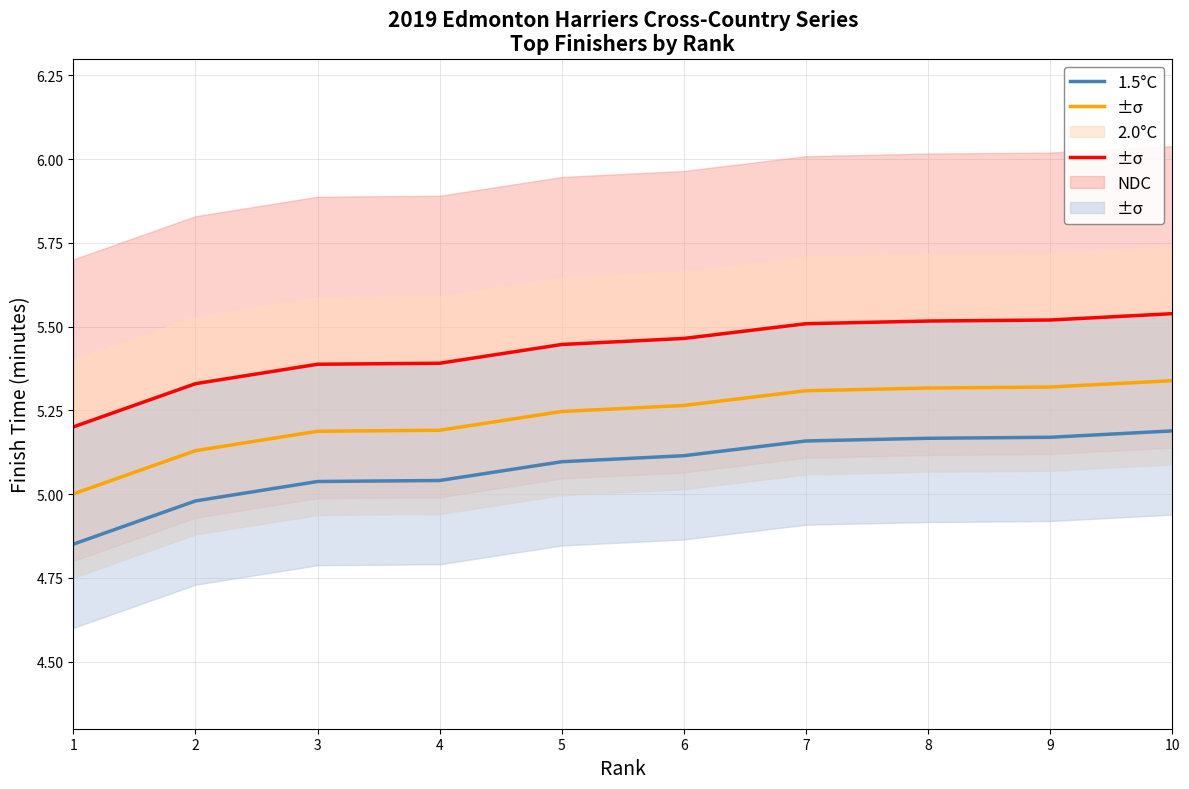

True or false: NDC and 1.5°C intersect in this chart.

False